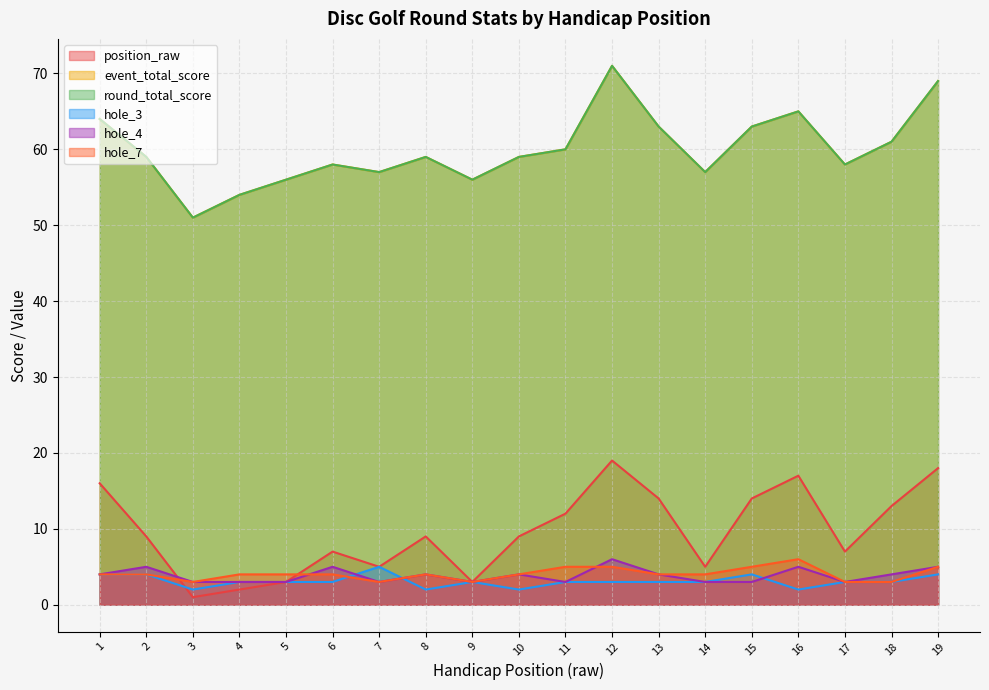

What is the difference between the highest and lowest values at 2?

55